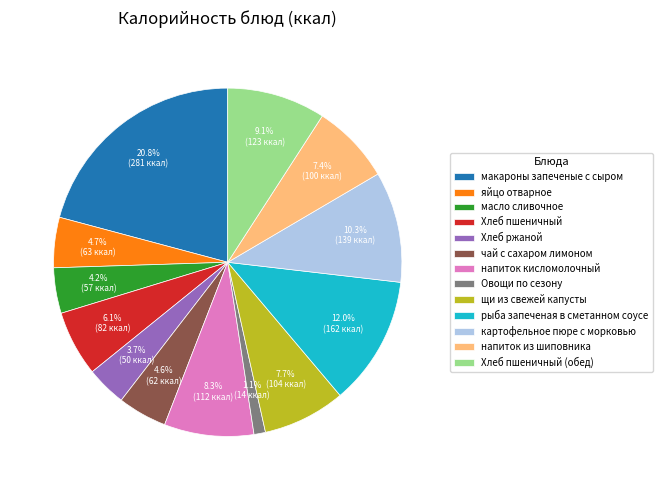

What percentage is NOT represented by чай с сахаром лимоном?

95.4%